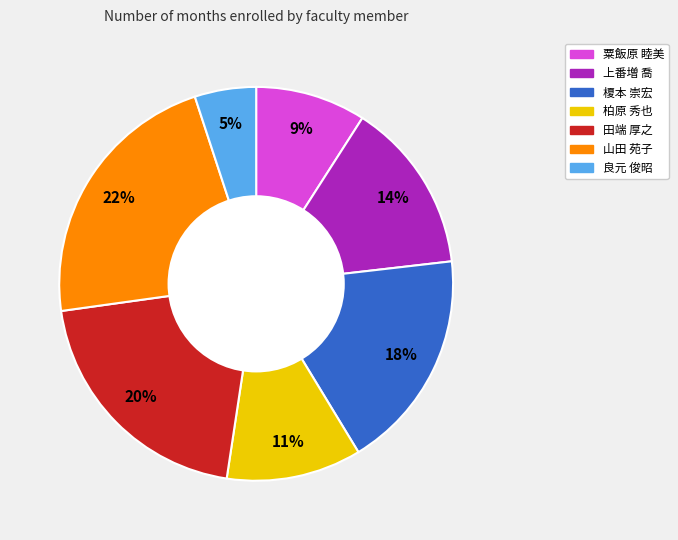

To the nearest percent, what is the difference between the largest and smallest slice percentages?

17%